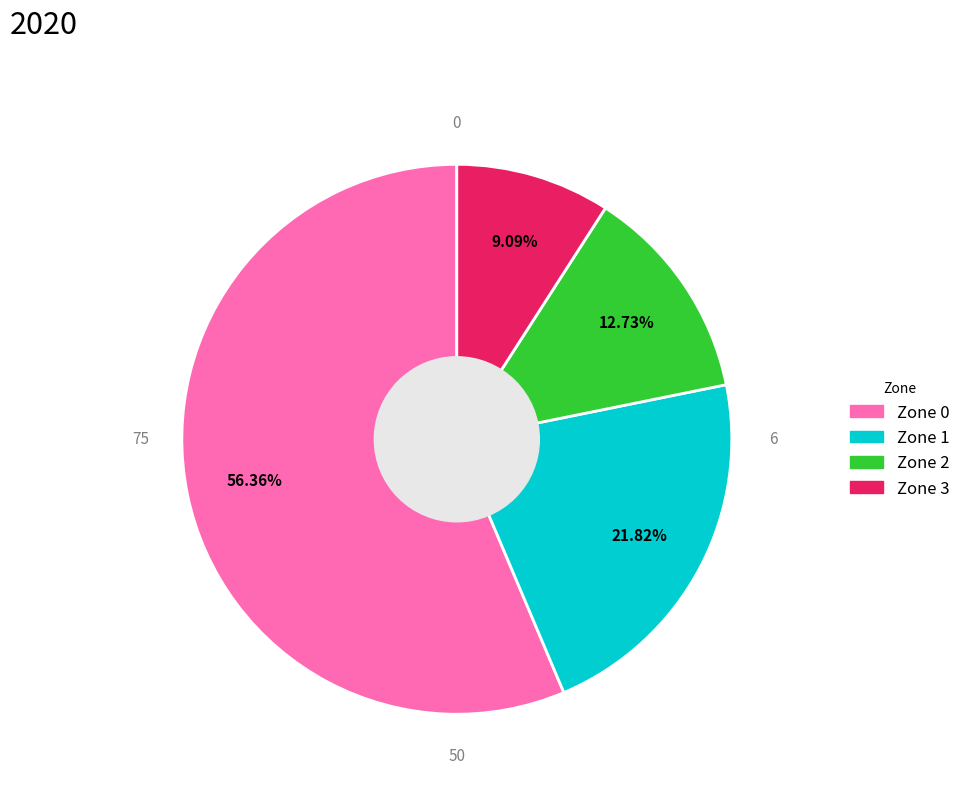

What percentage is the Zone 1 slice, to the nearest percent?

22%